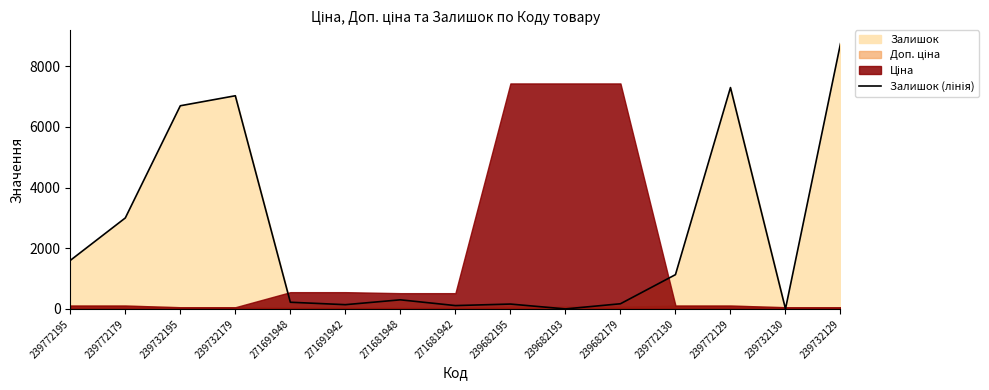

How many lines are shown in the chart?

1